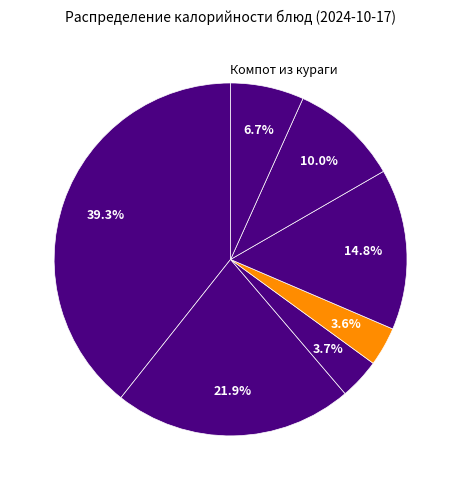

How many slices are in this pie chart?

7